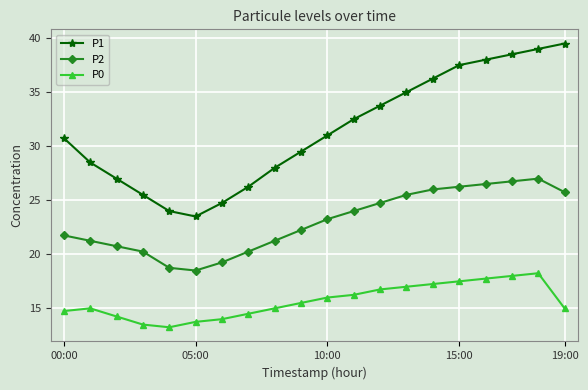

What is the highest value of the P2 series?

27.0